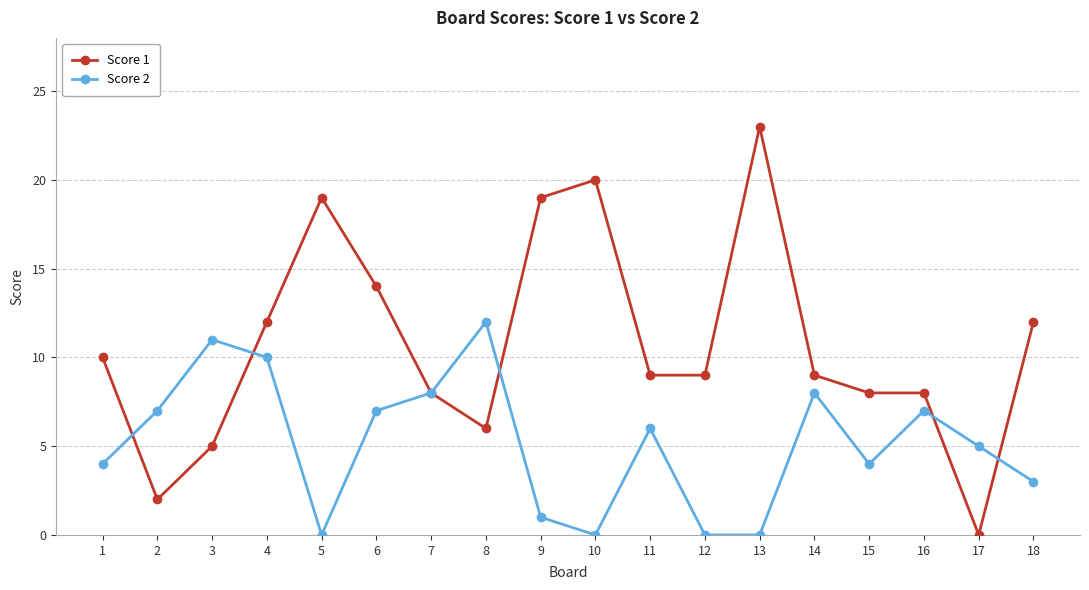

List the series in order of their overall mean, highest first.

Score 1, Score 2